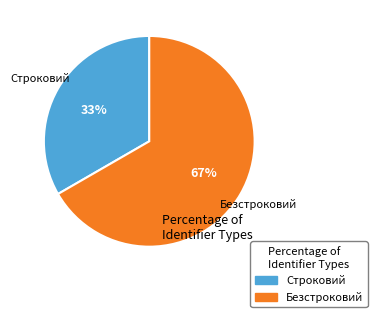

To the nearest percent, what is the average slice percentage?

50%